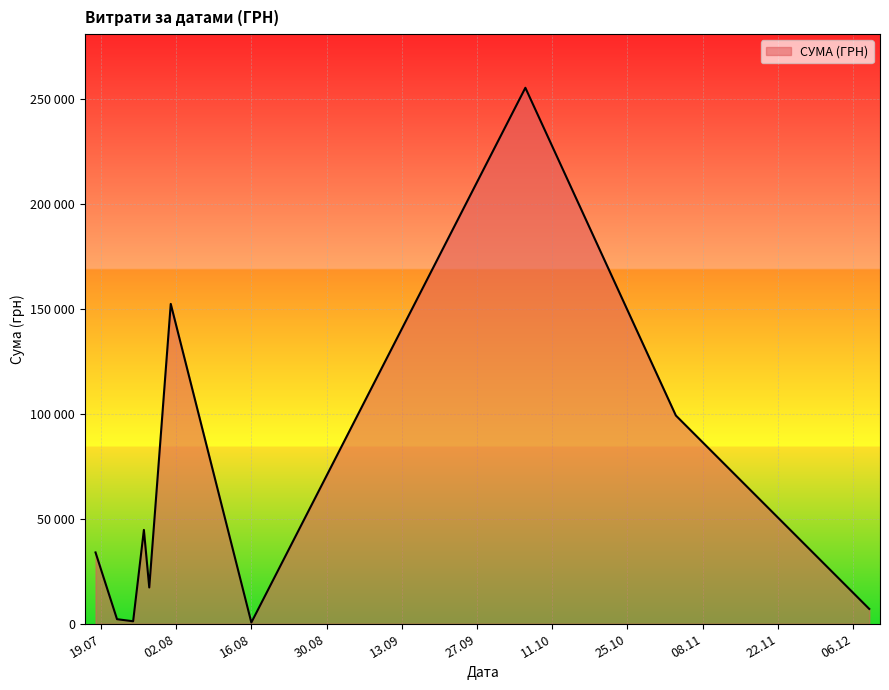

Does the chart display data point markers on the line(s)?

No